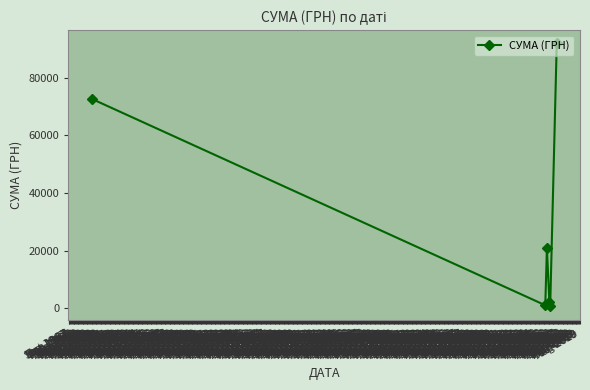

At which label does the data first exceed 20894?

Jan 1970